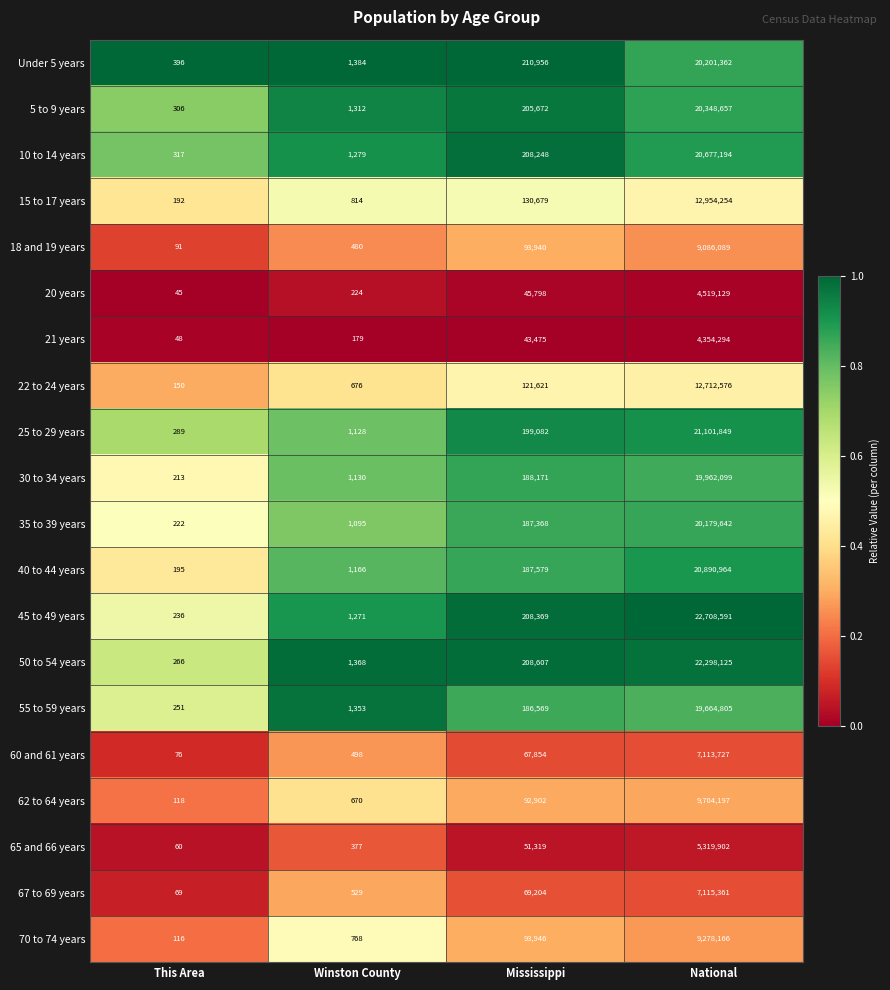

What is the spread (max minus min) of values at National?

18354297